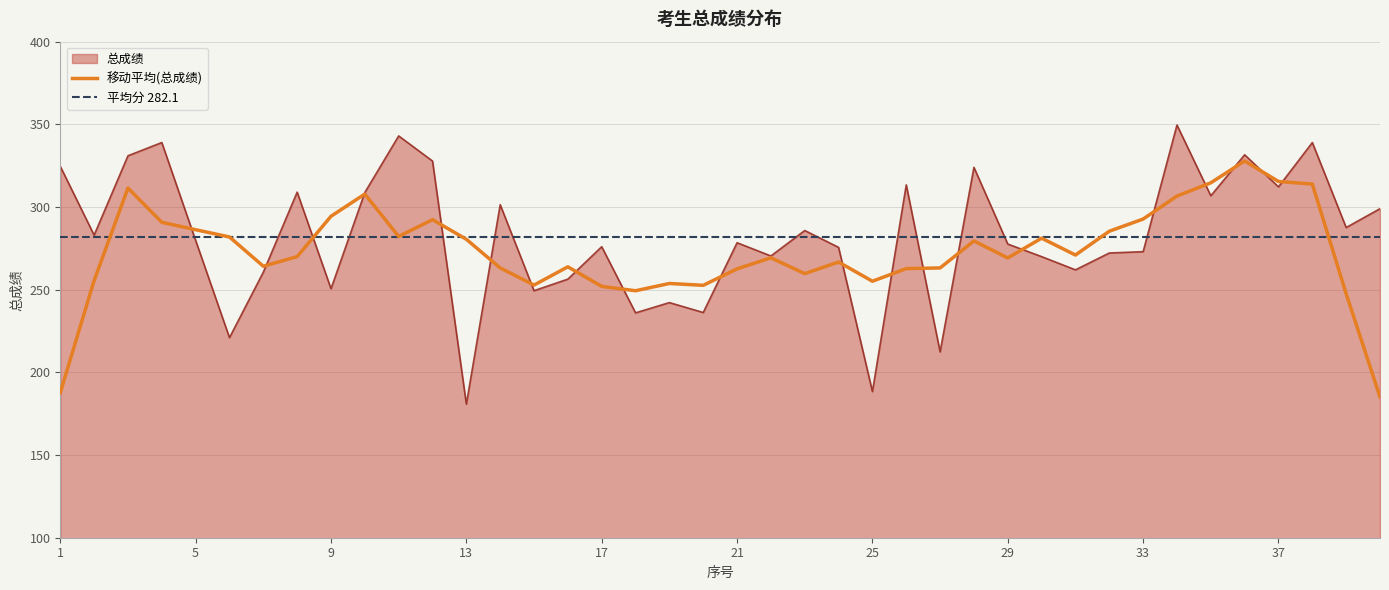

What is the sum of the values at 14 and 25?

489.8